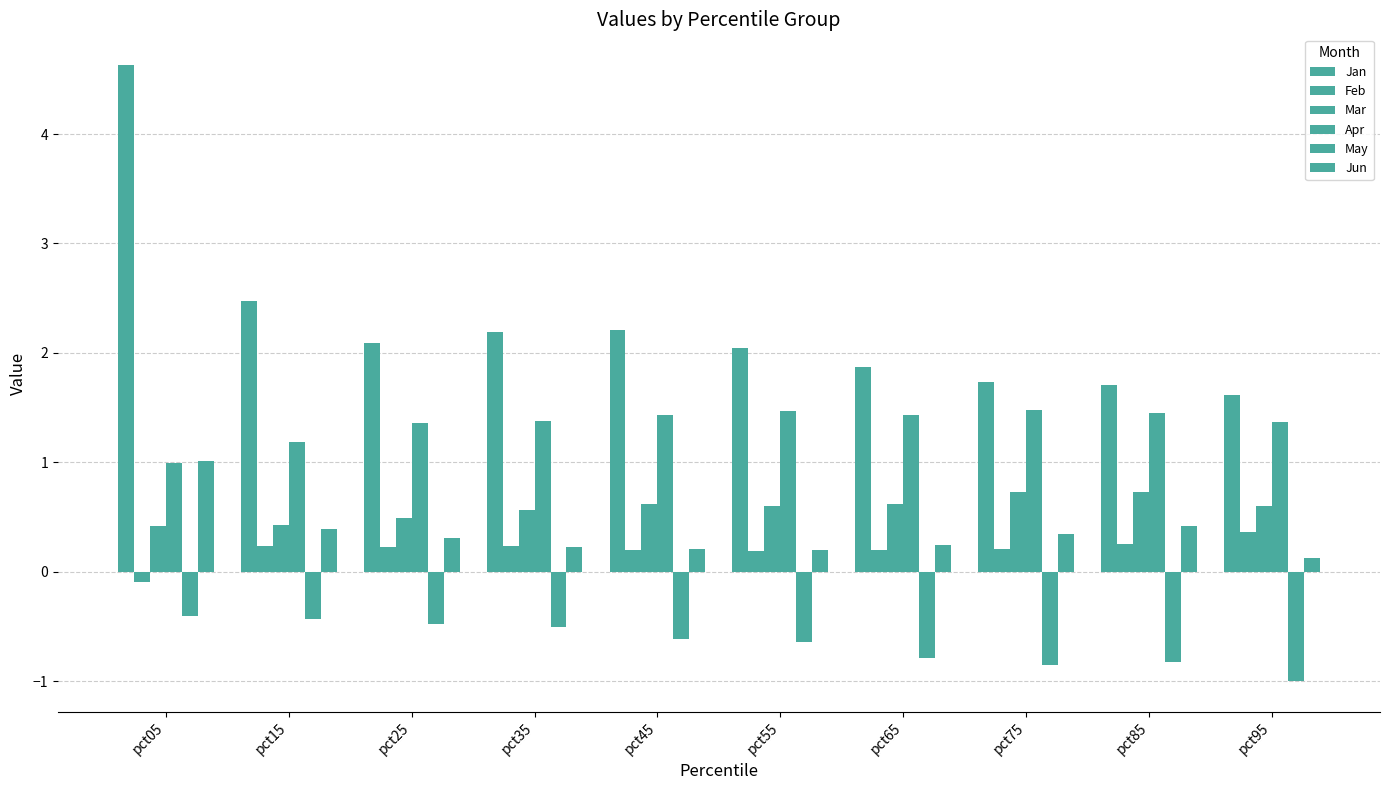

How many groups of bars are there?

10